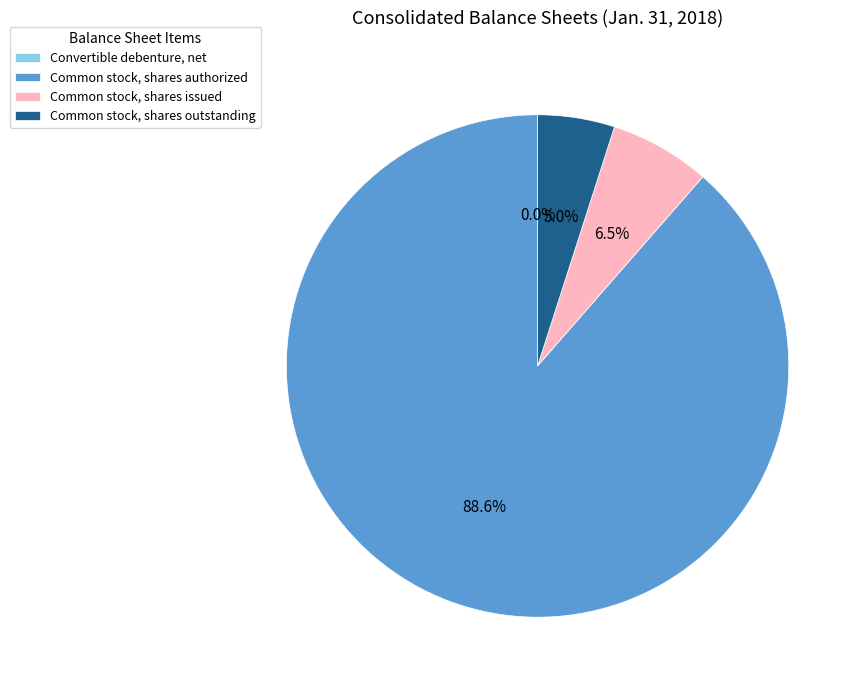

How much of the chart is everything except Common stock, shares issued?

93.5%